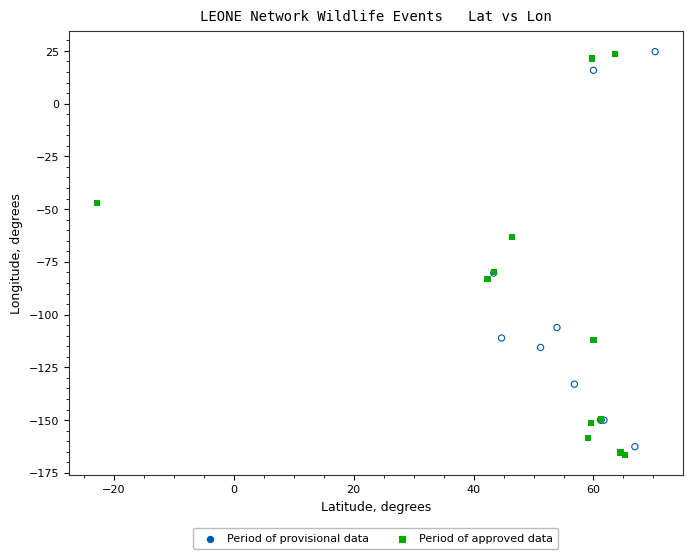

Which series reaches the minimum Y coordinate?

Period of approved data